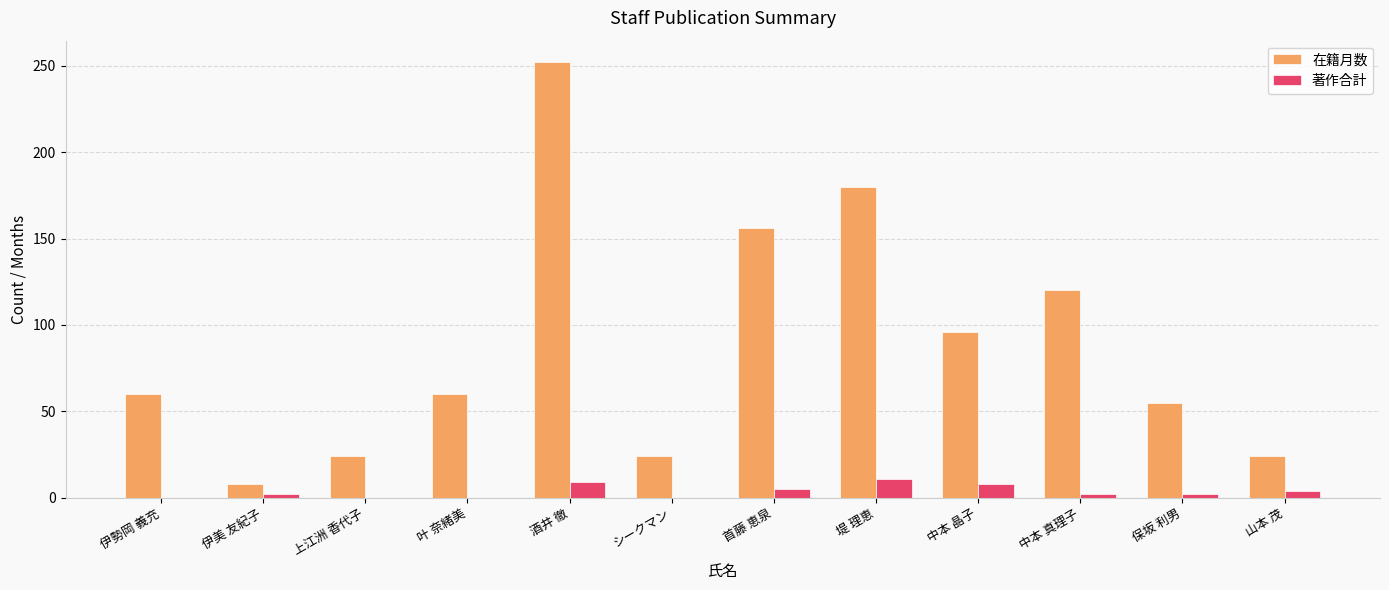

Is it true that 著作合計 equals 5 at 首藤 恵泉?

True